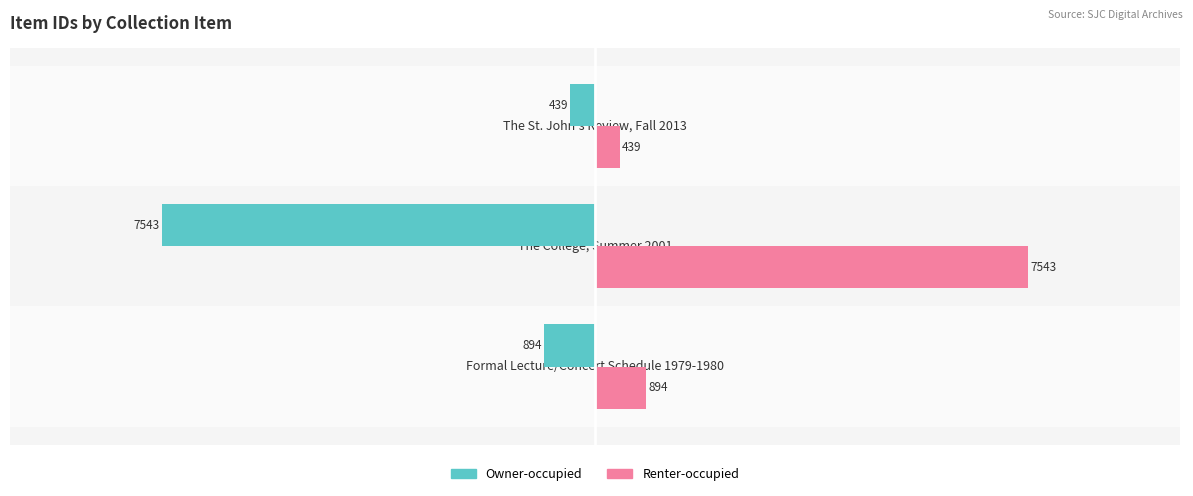

What is the sum of the Owner-occupied values at The College, Summer 2001 and The St. John's Review, Fall 2013?

-7982